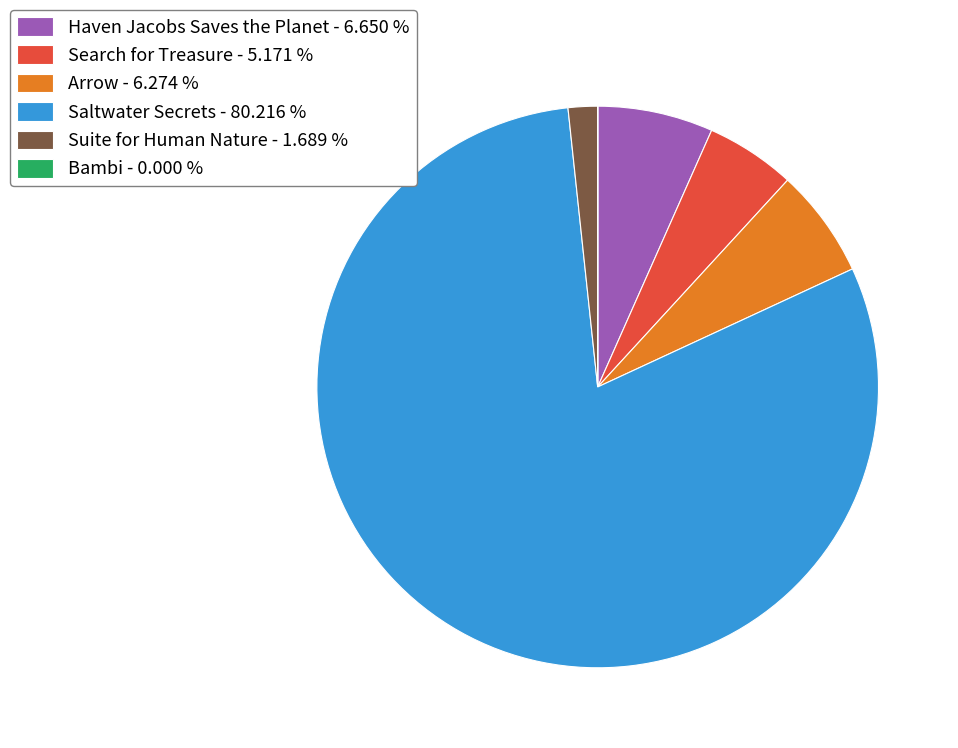

Is it true that Suite for Human Nature is 2% of the pie?

True